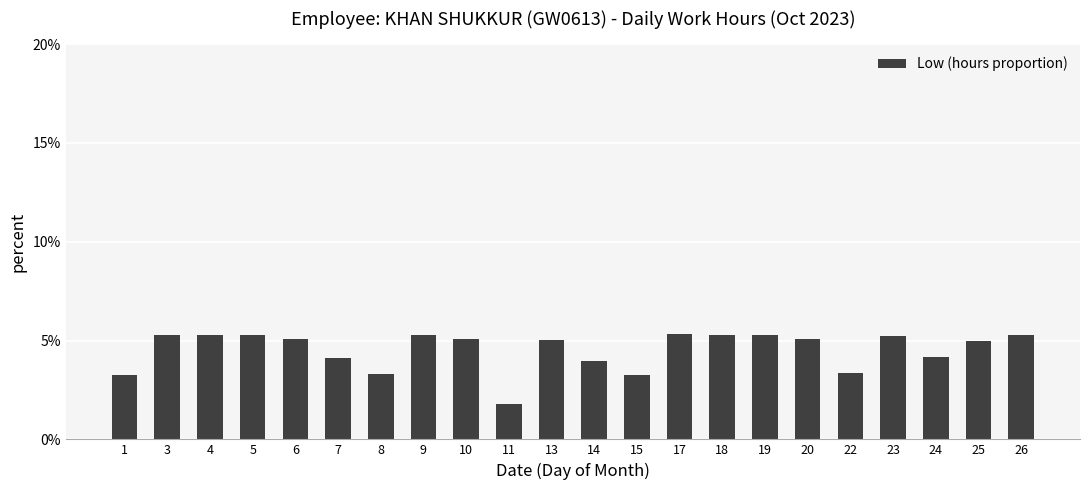

What is the value of the 17th bar from the left?

0.1